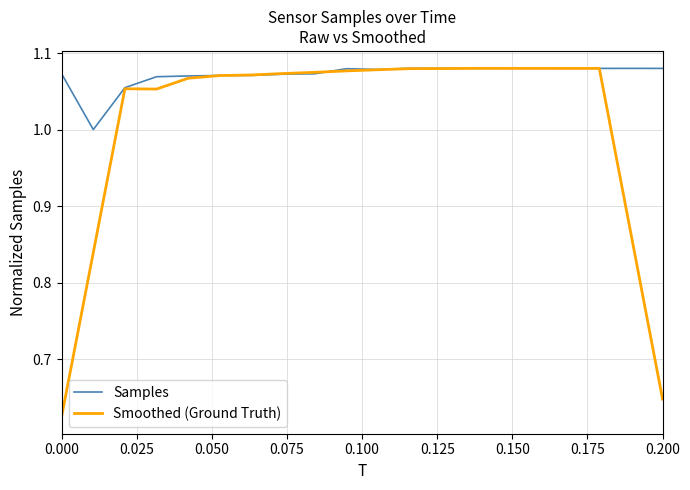

List the series in order of their overall mean, highest first.

Samples, Smoothed (Ground Truth)